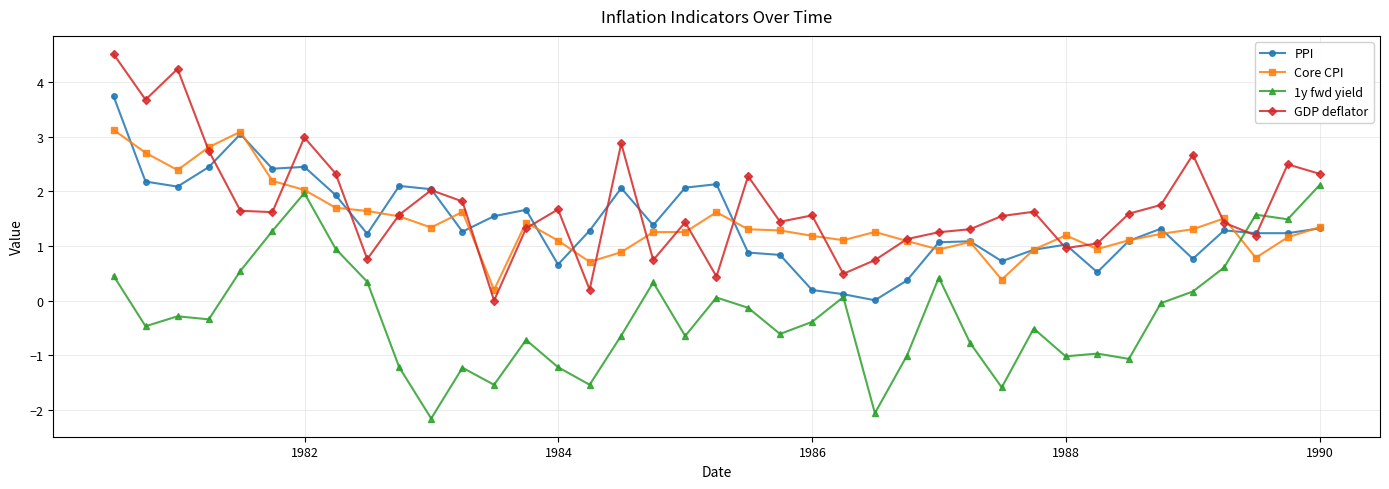

What is the maximum value for GDP deflator?

4.5